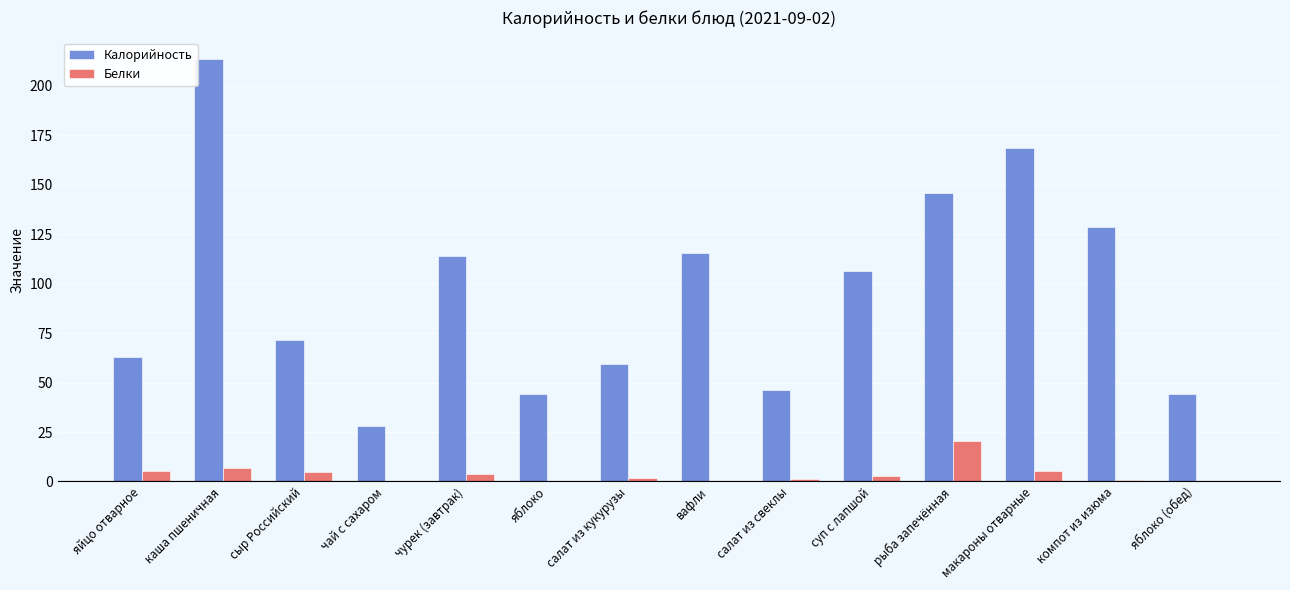

How many values in the Белки series exceed 2?

7